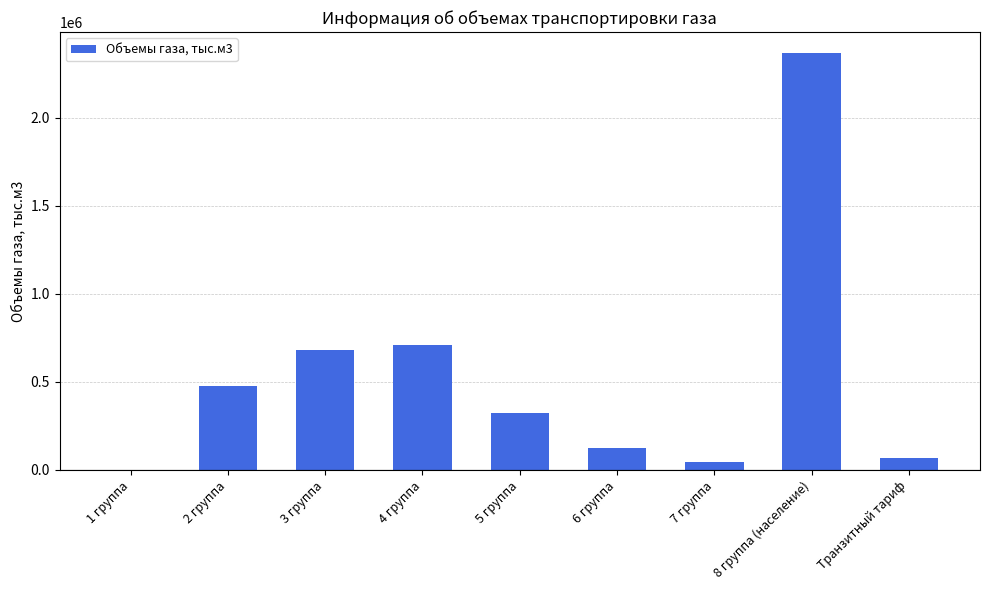

At which label does the data first exceed 325179?

2 группа